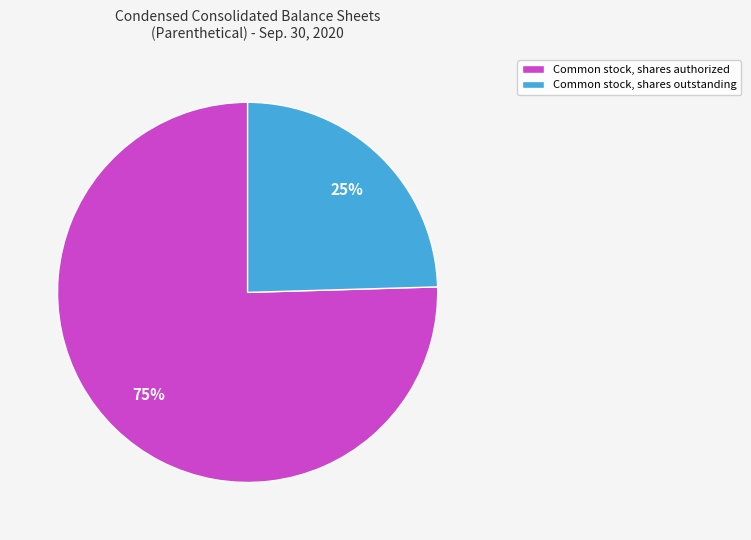

Combined, do Common stock, shares authorized and Common stock, shares outstanding account for over 50%?

Yes